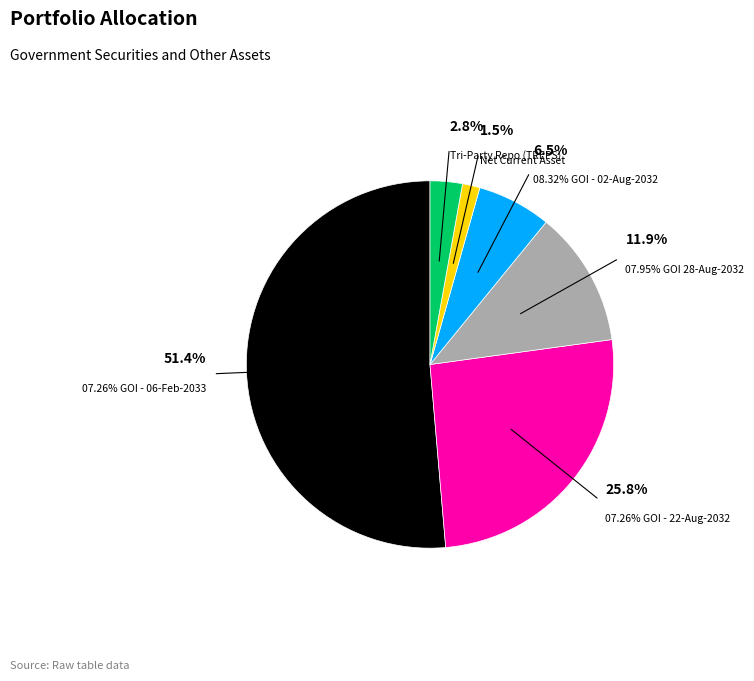

What percentage is the 07.26% GOI - 22-Aug-2032 slice, to the nearest percent?

26%